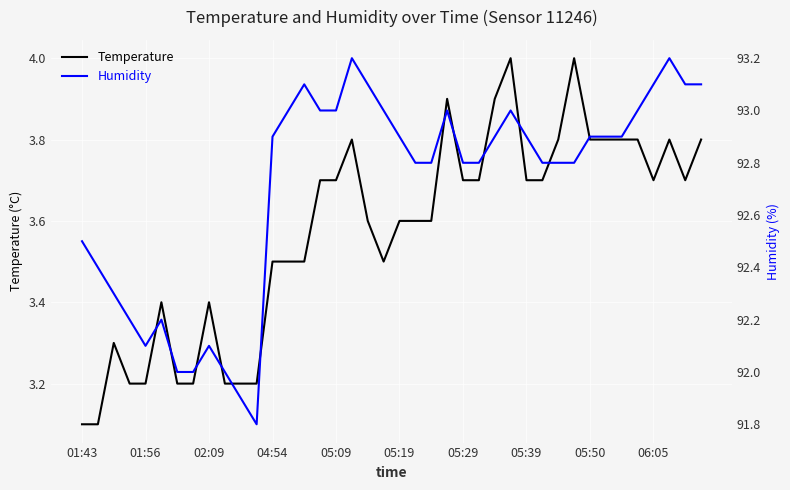

The Temperature series shows 3.2 at 11. True or false?

True